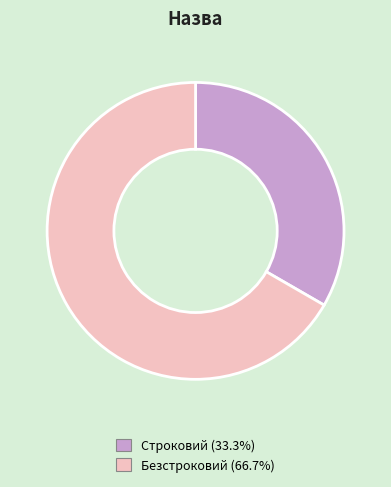

Approximately how many times larger is the value at Строковий compared to Безстроковий?

0.5